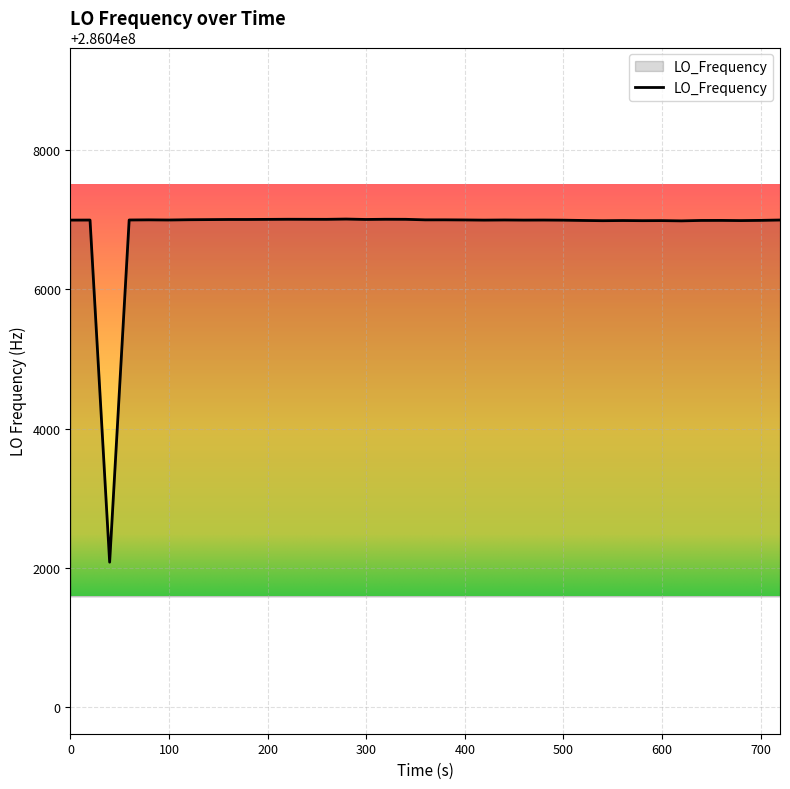

What is the smallest value displayed?

286042082.7